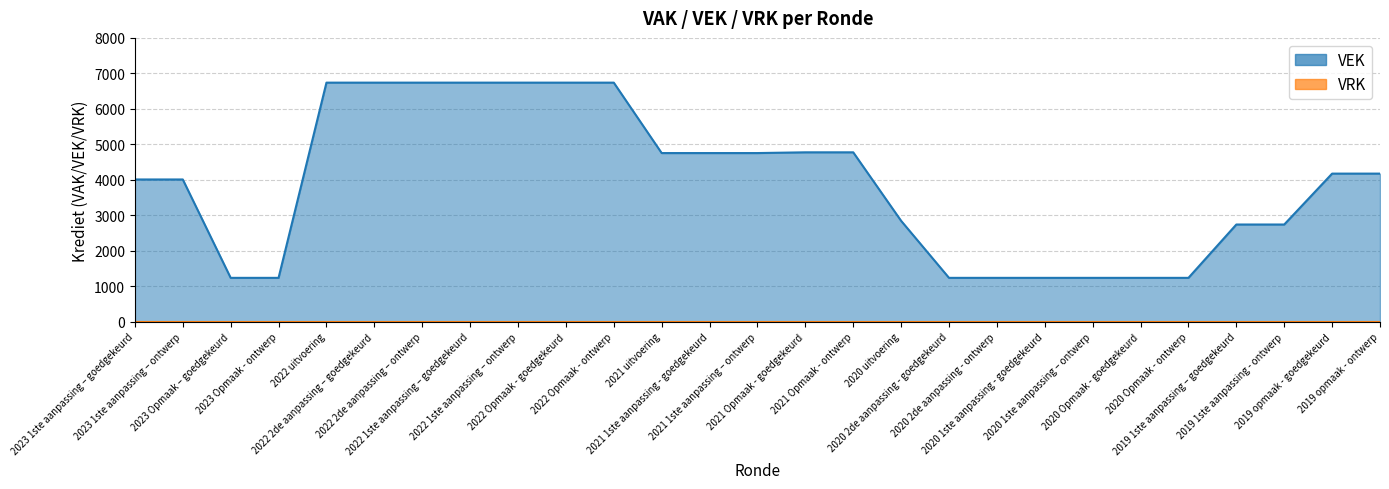

True or false: there are more than 2 points higher than both neighbors.

False